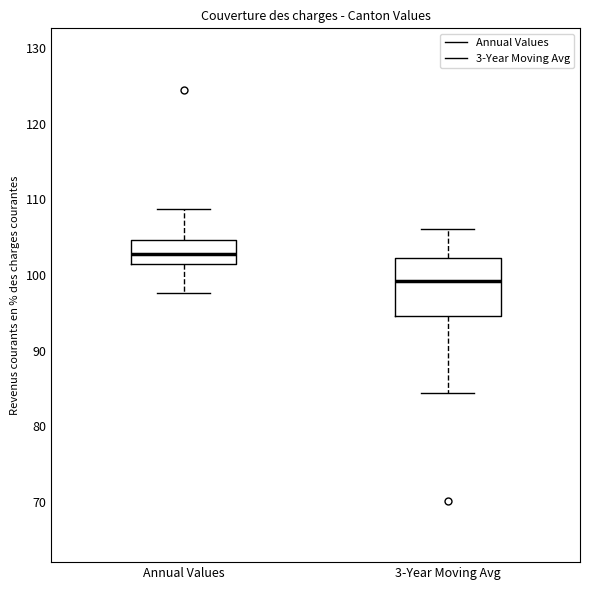

Reading left to right, transcribe this box plot: for each box, give where its median line is, the range the box spans, and where its two whiskers end, as read against the y-axis. The values are not printed on the chart, so give them approximately, as read against the axis.

Annual Values: median 103, box 101 to 105, whiskers 98 to 109
3-Year Moving Avg: median 99, box 95 to 102, whiskers 84 to 106